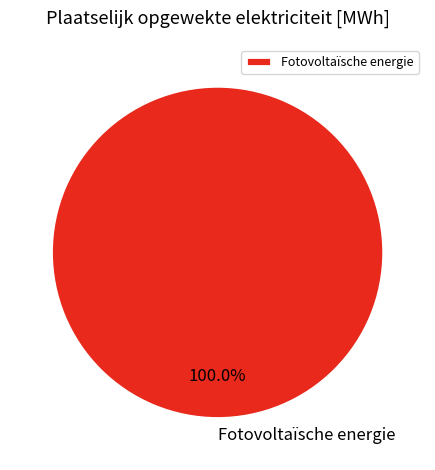

What is the majority slice?

Fotovoltaïsche energie